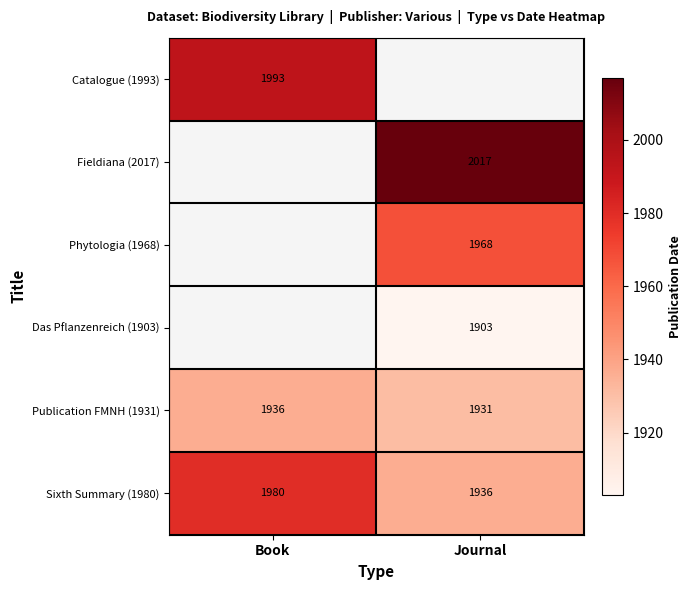

What is the approximate value of Publication FMNH (1931) at Book?

1936